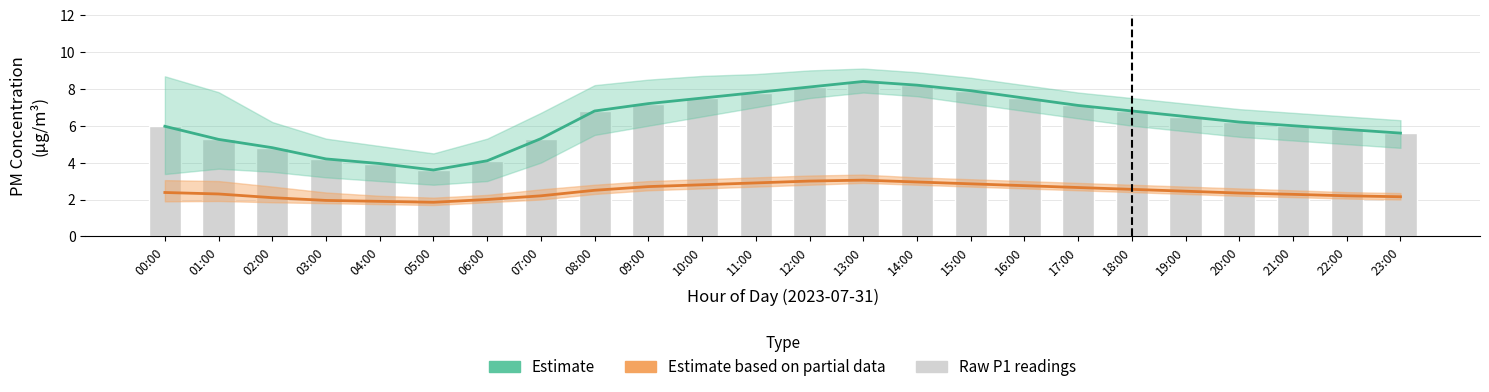

Which category has the highest value in the P2 (Estimate based on partial data) series?

13:00